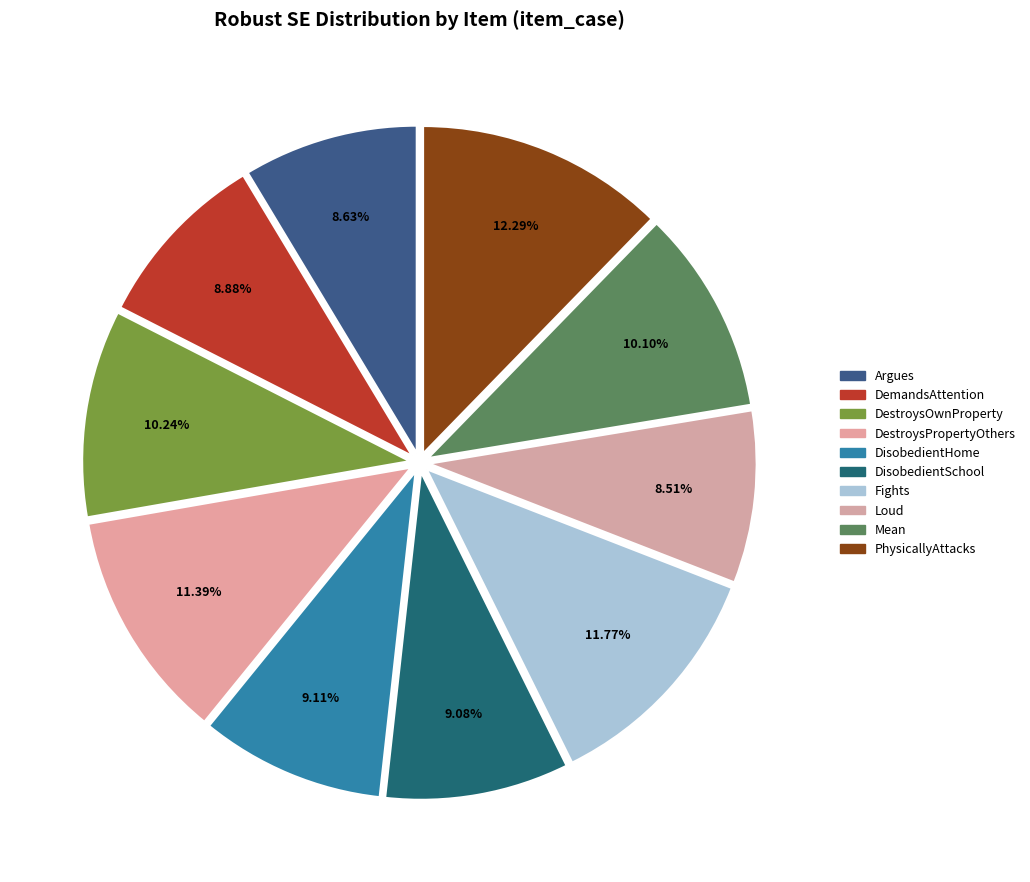

To the nearest percent, what percentage of the pie is DisobedientSchool?

9%